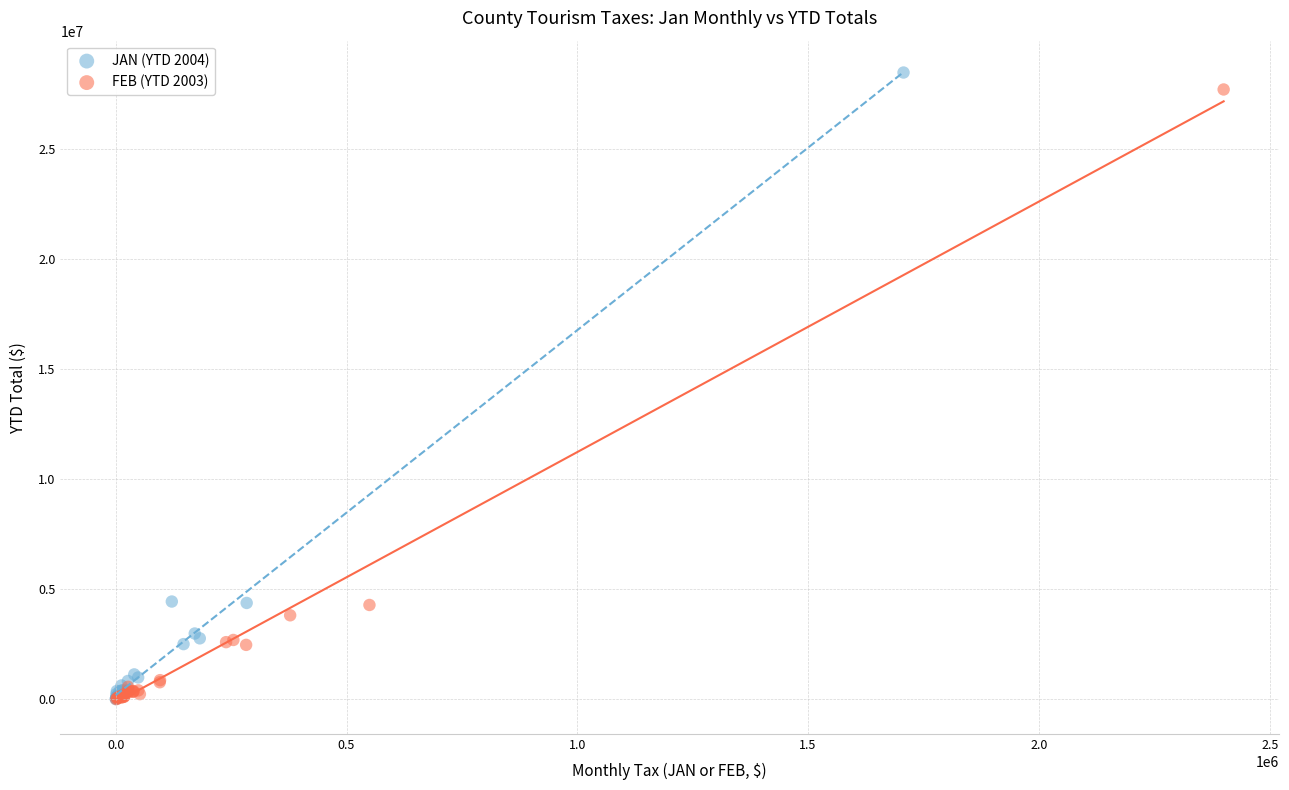

Which series has the largest Y range (max minus min)?

JAN (YTD 2004)